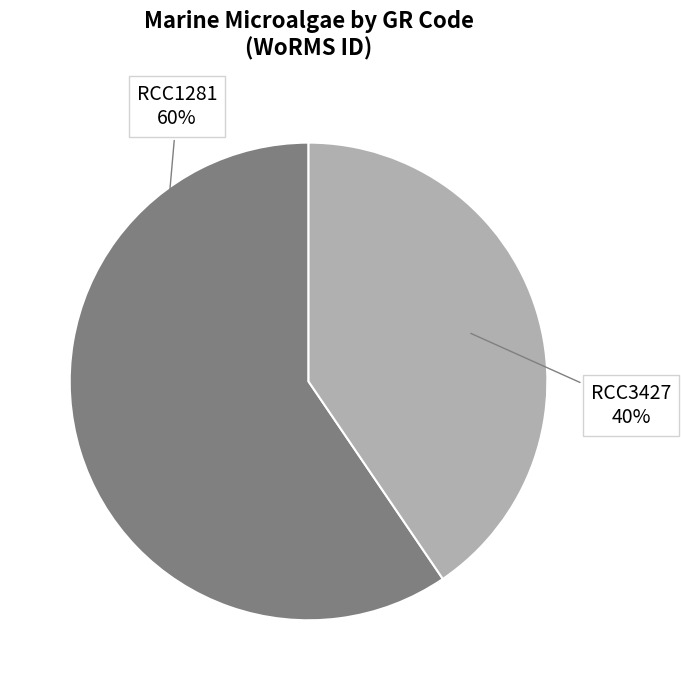

To the nearest percent, what portion does RCC1281 represent?

60%